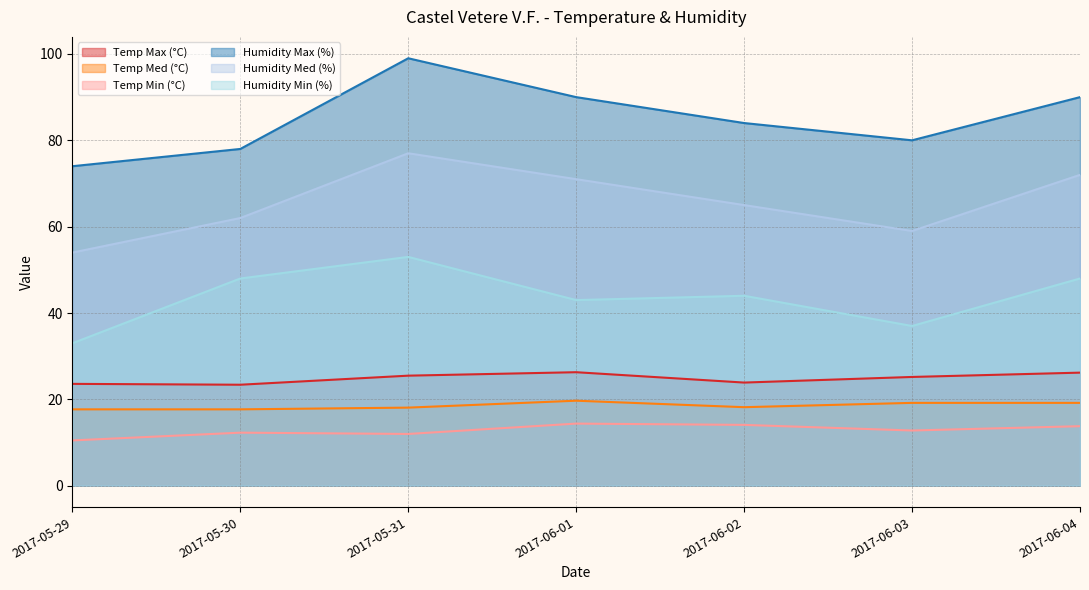

At how many categories does at least one series exceed 92?

1